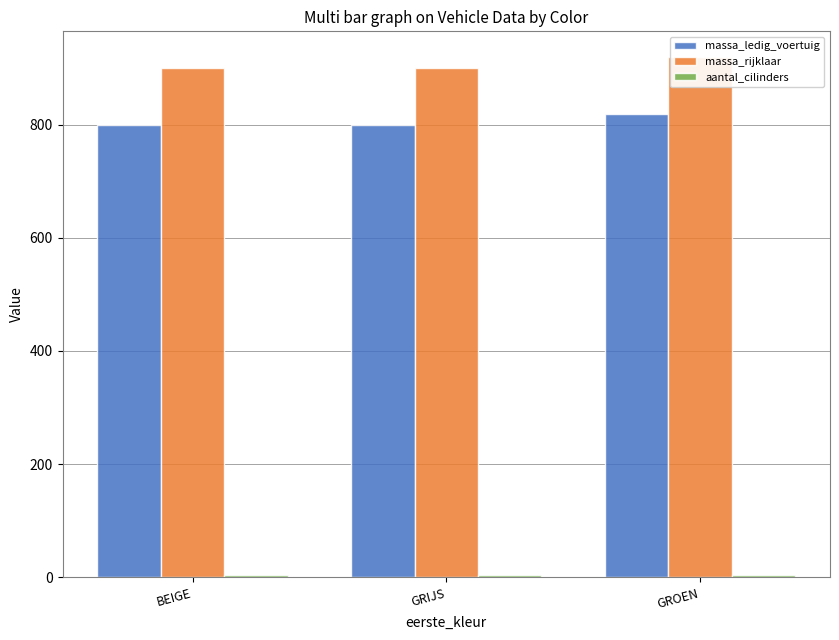

Reading left to right, extract all data points from this chart.

massa_ledig_voertuig: 800	800	819
massa_rijklaar: 900	900	919
aantal_cilinders: 4	4	4